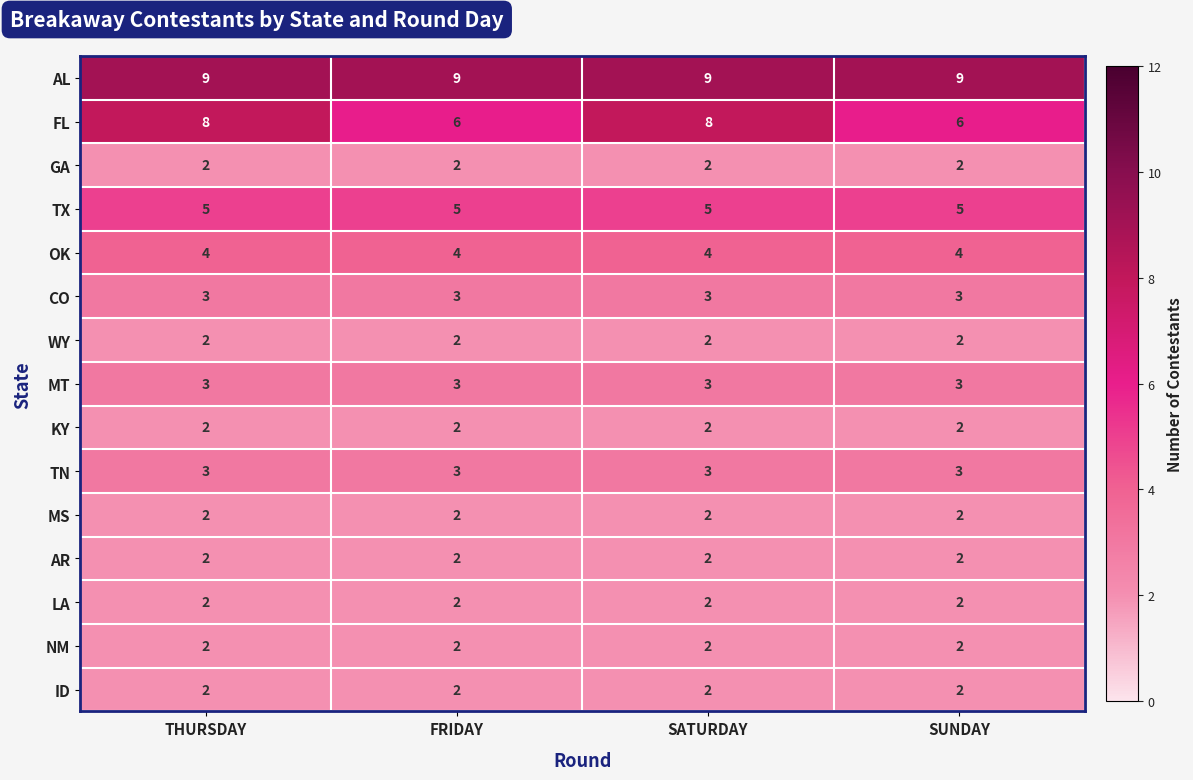

What is the total value across all series at SUNDAY?

49